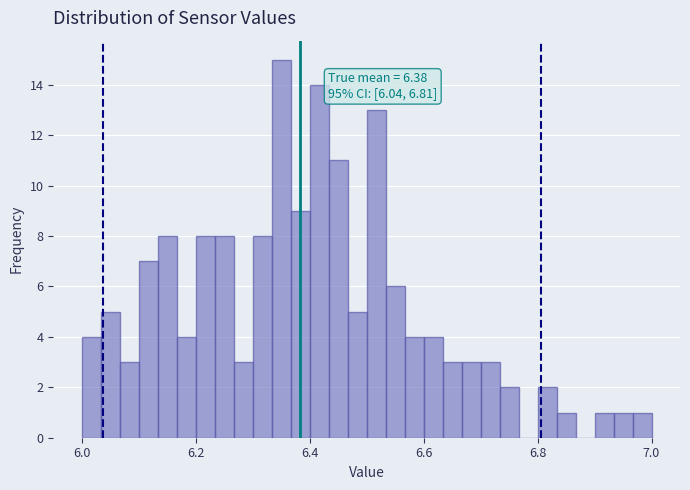

Read against the x-axis, roughly where is the centre of the tallest bar?

6.36